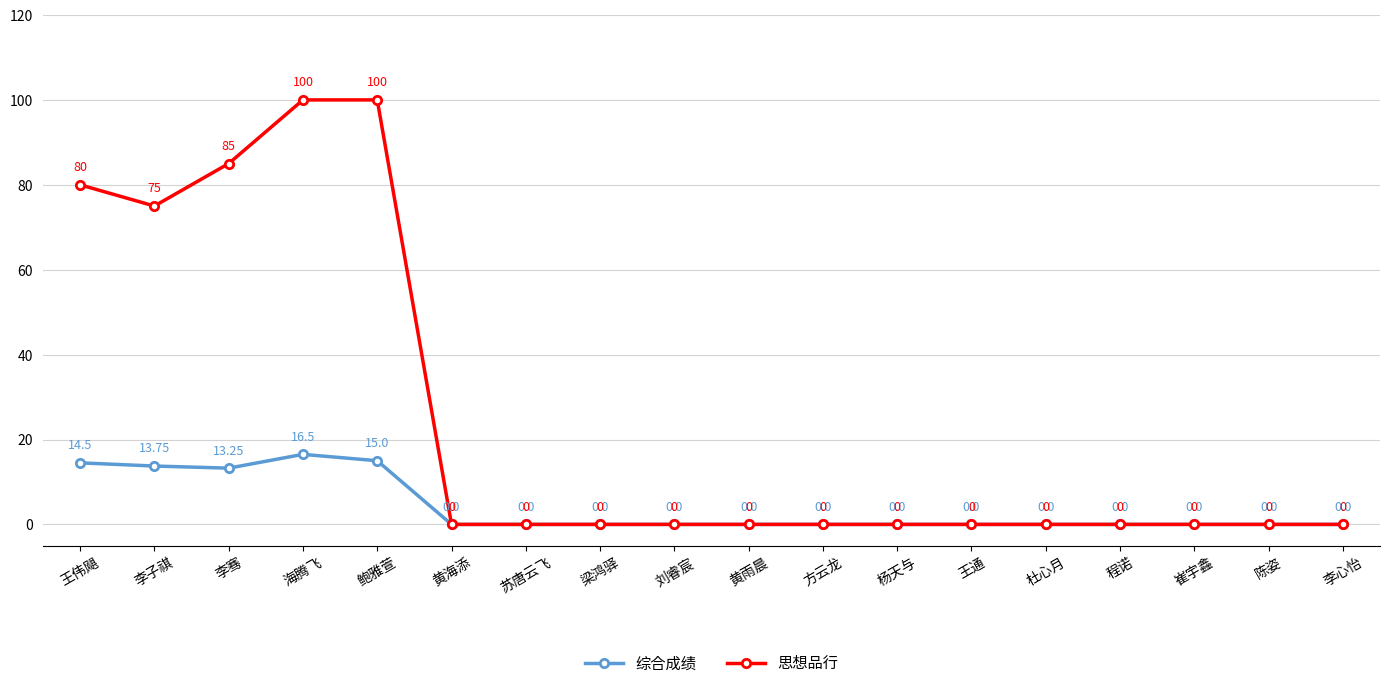

Between 王伟飓 and 黄海添, which series saw the biggest shift?

思想品行